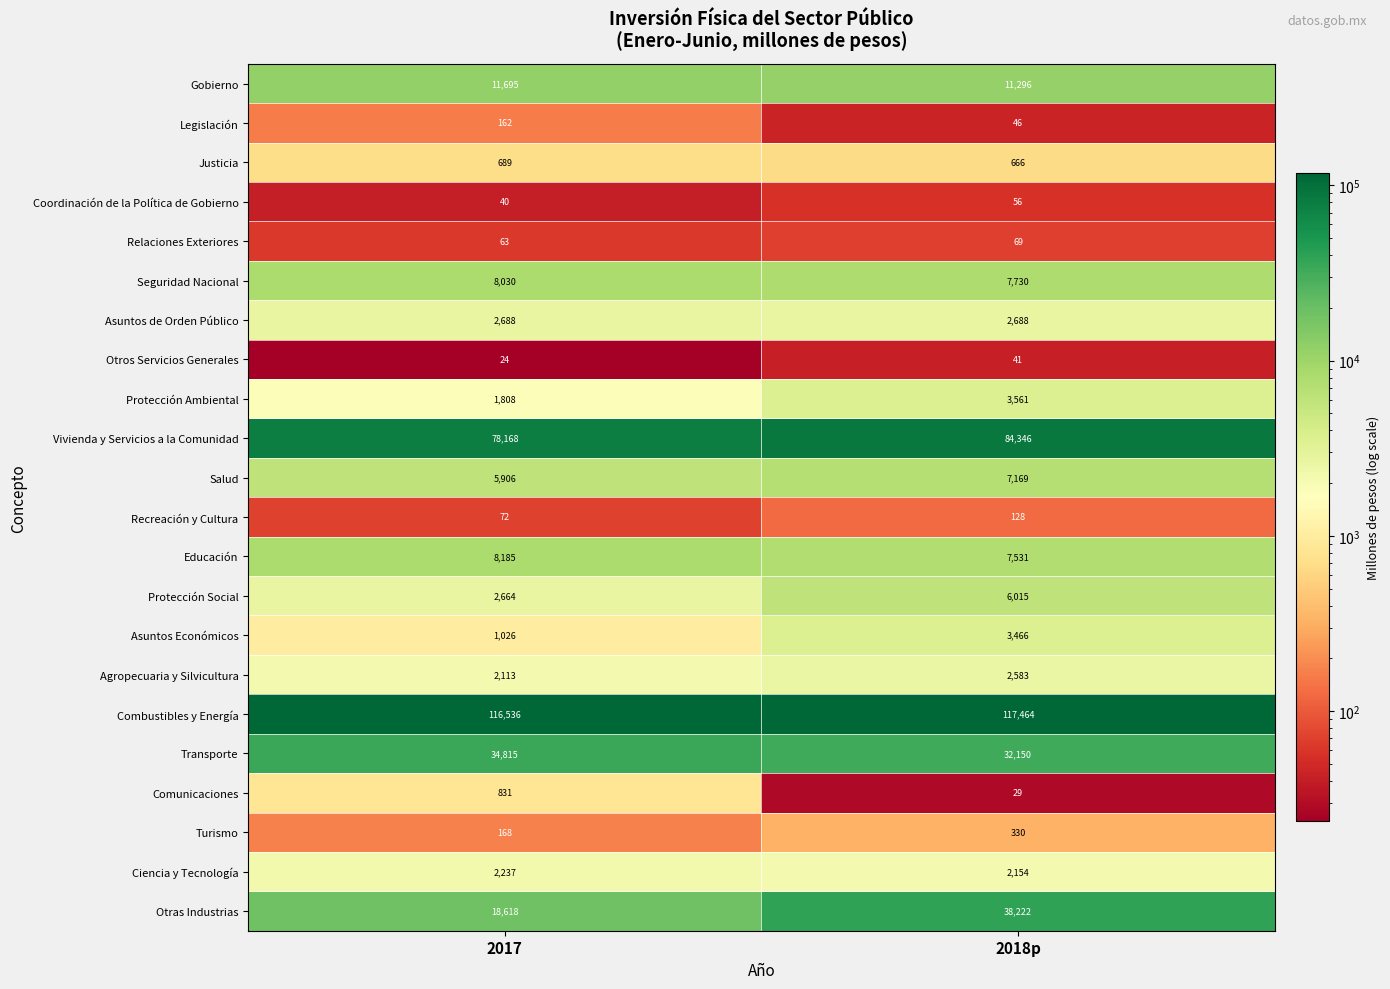

What is the spread (max minus min) of values at 2017?

116512